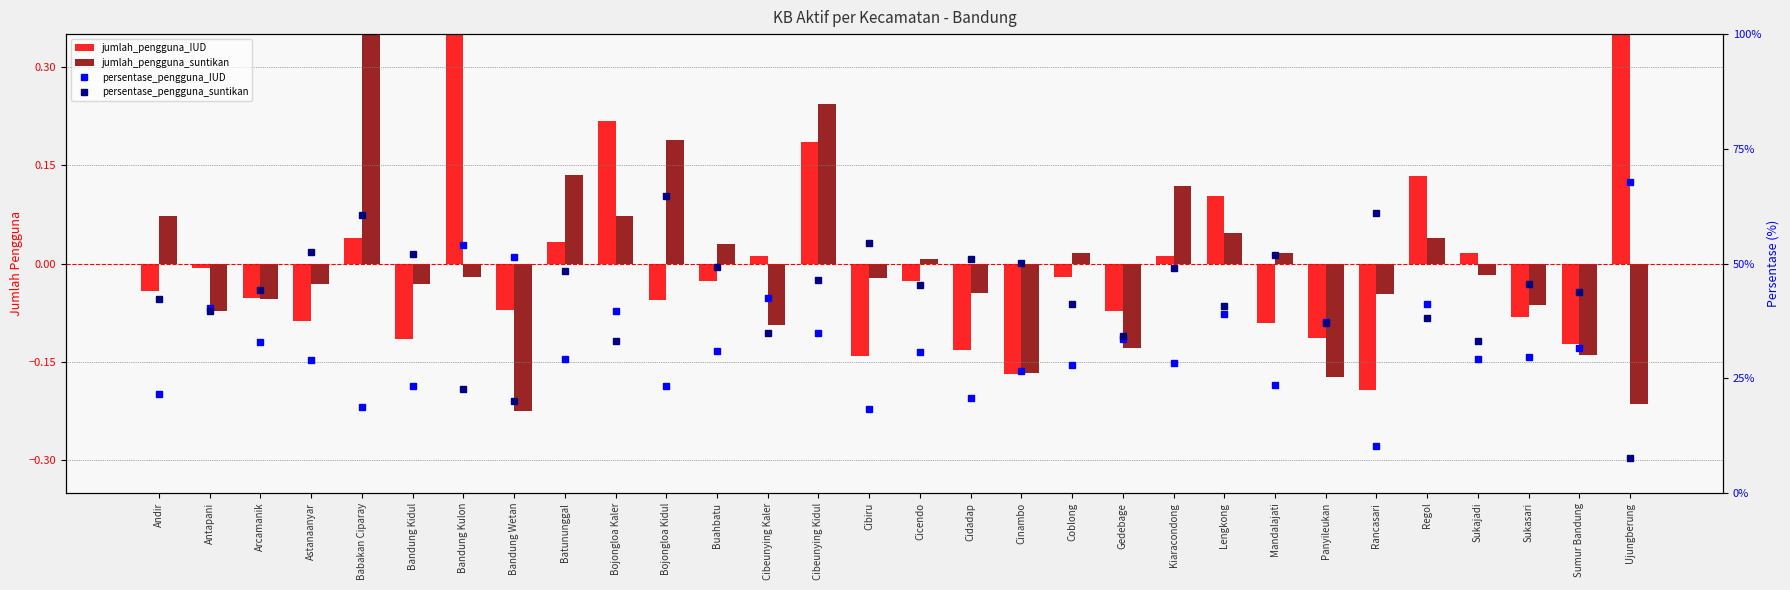

Which category has the highest value in the persentase_pengguna_suntikan series?

Bojongloa Kidul